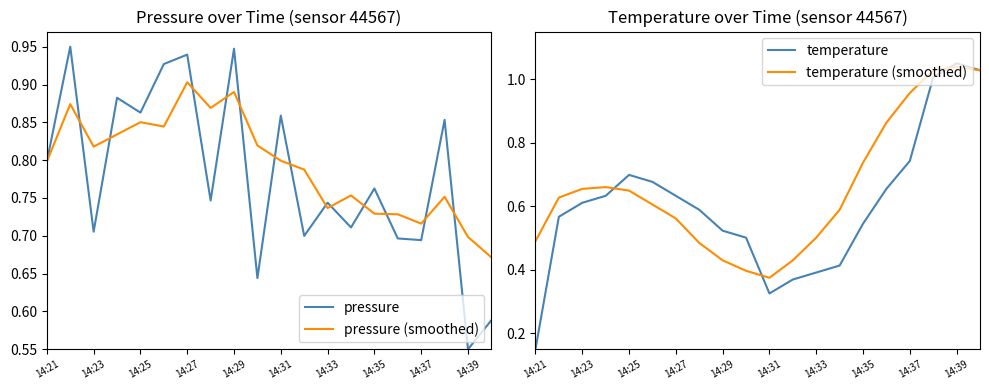

Which series ends up on top after the final intersection of temperature (smoothed) and pressure (smoothed)?

temperature (smoothed)